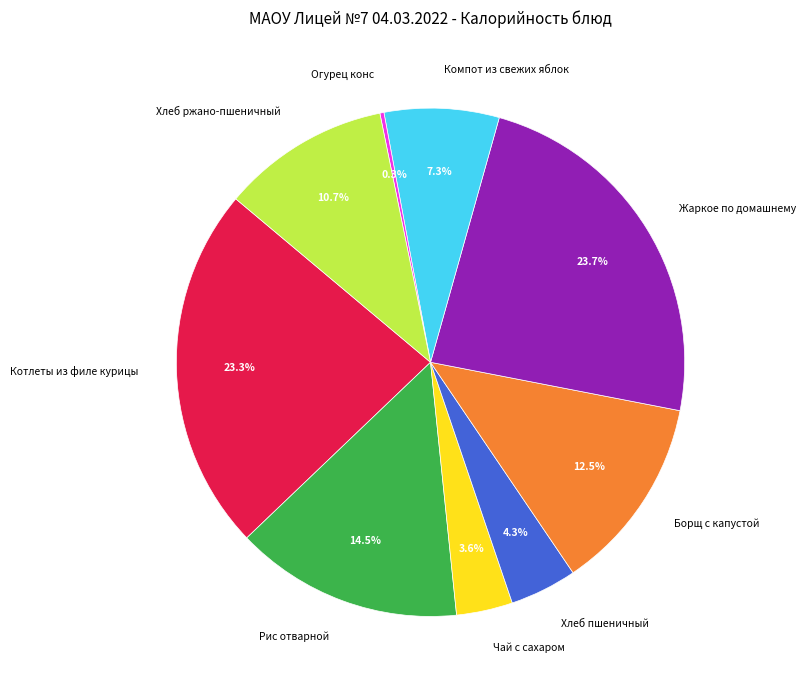

Combined, what portion of the pie is Хлеб ржано-пшеничный and Котлеты из филе курицы?

33.9%